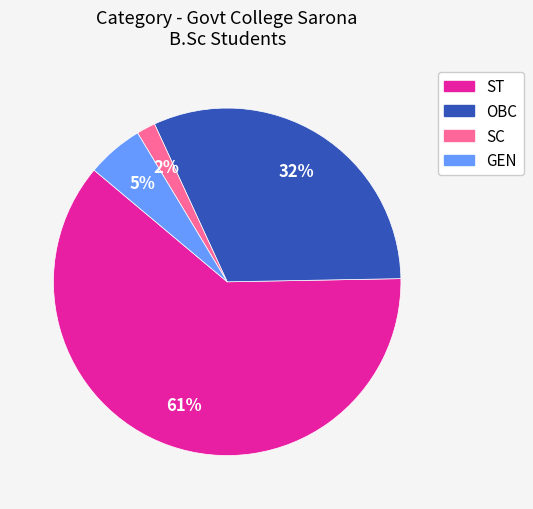

What is the ratio of the value at OBC to the value at ST?

0.5